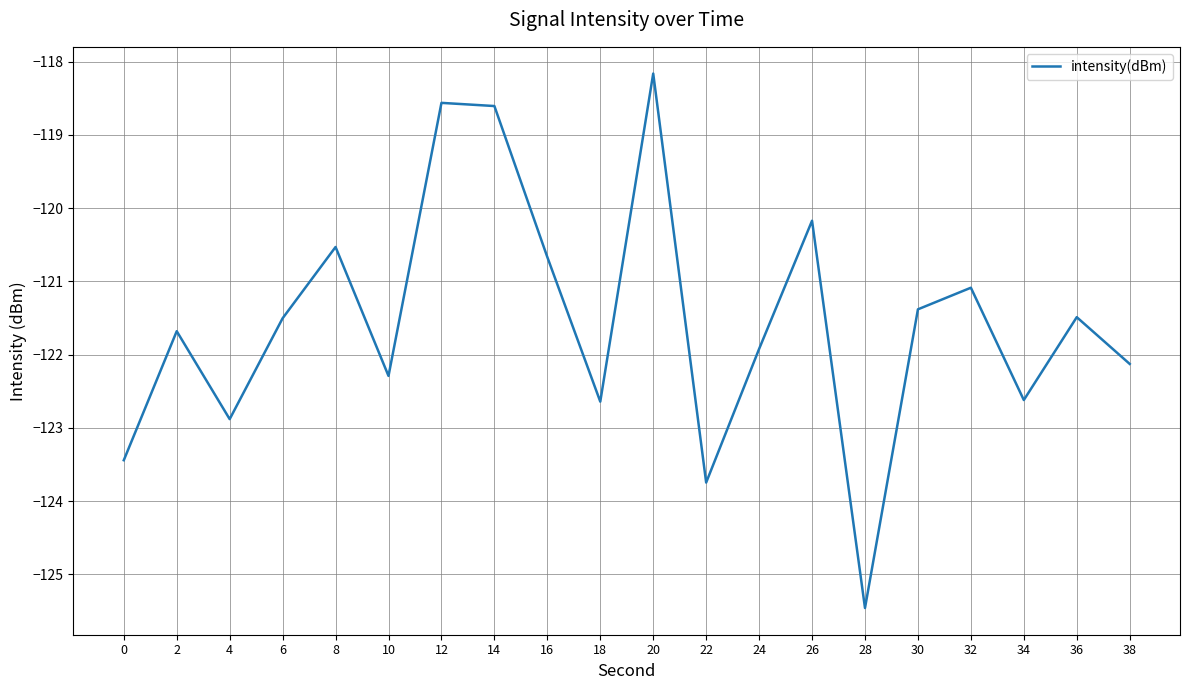

Reading left to right, list all the values displayed in this chart.

-123.4	-121.7	-122.9	-121.5	-120.5	-122.3	-118.6	-118.6	-120.7	-122.6	-118.2	-123.7	-121.9	-120.2	-125.5	-121.4	-121.1	-122.6	-121.5	-122.1